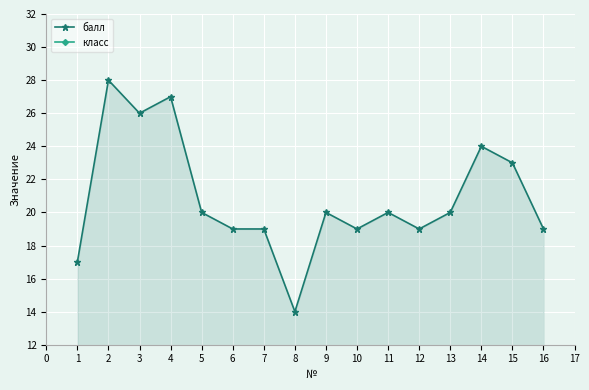

True or false: балл and класс cross at least once.

False